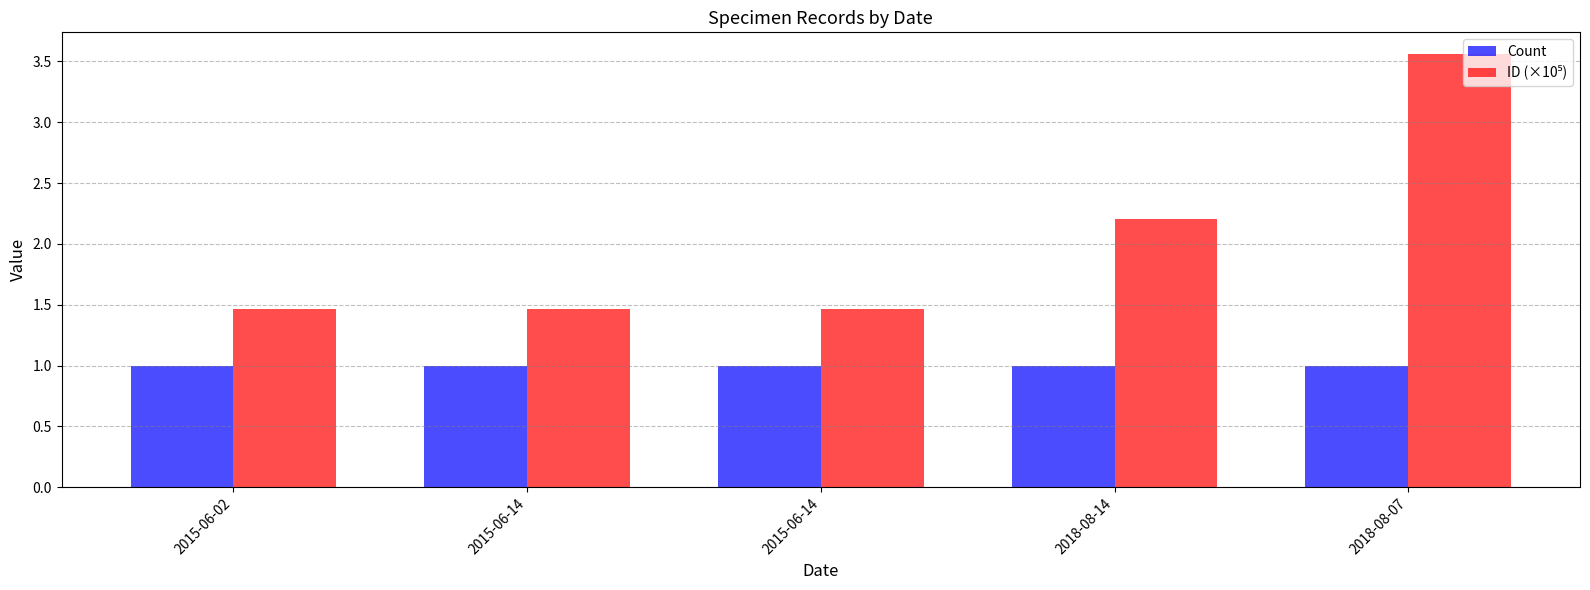

At which category does the chart reach its peak across all series?

2018-08-07